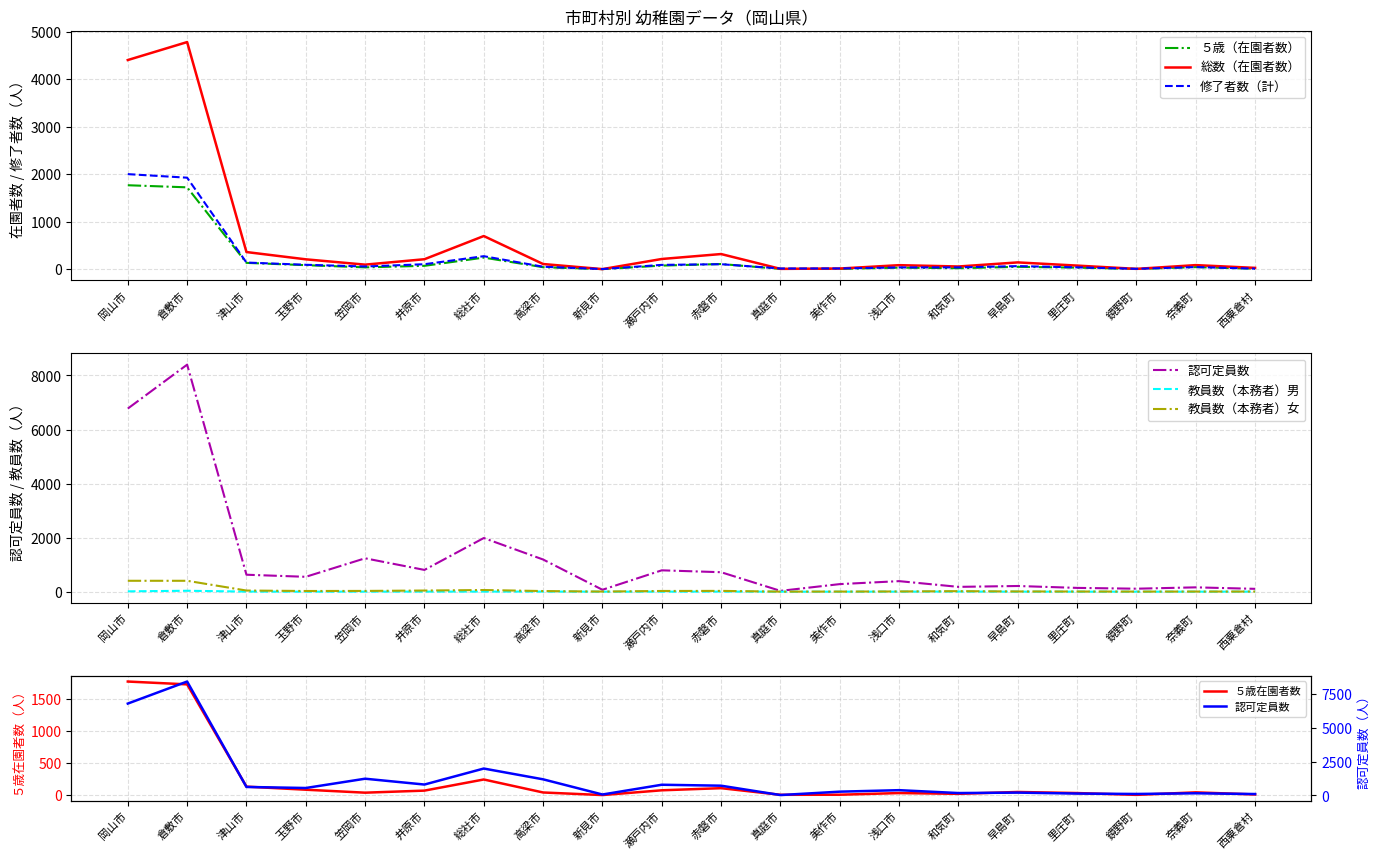

Rank the series by their maximum value, from highest to lowest.

認可定員数, 総数（在園者数）, 修了者数（計）, ５歳（在園者数）, 教員数（本務者）女, 教員数（本務者）男